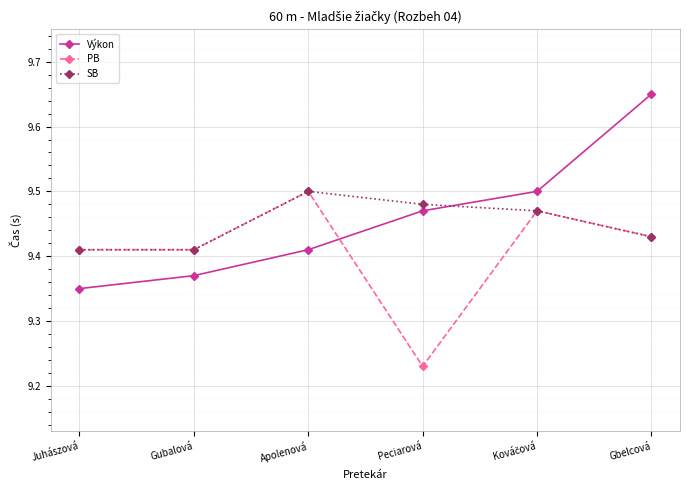

Where do PB and Výkon first cross each other?

Apolenová and Peciarová